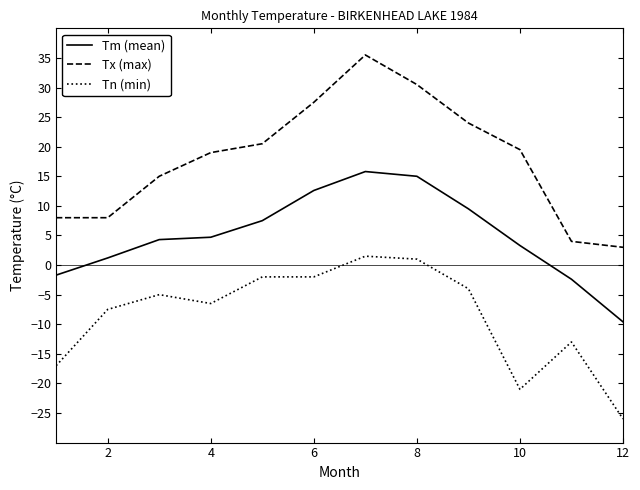

True or false: Tm (mean) has more than 2 interior local peaks.

False